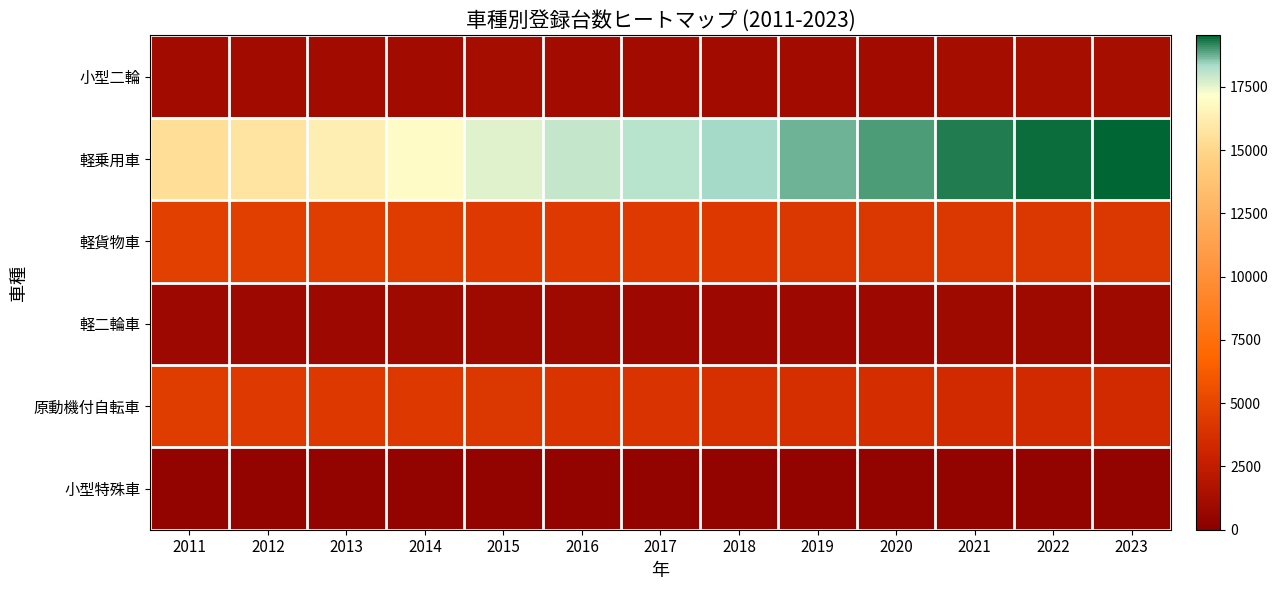

Which series has the largest total across all categories?

軽乗用車